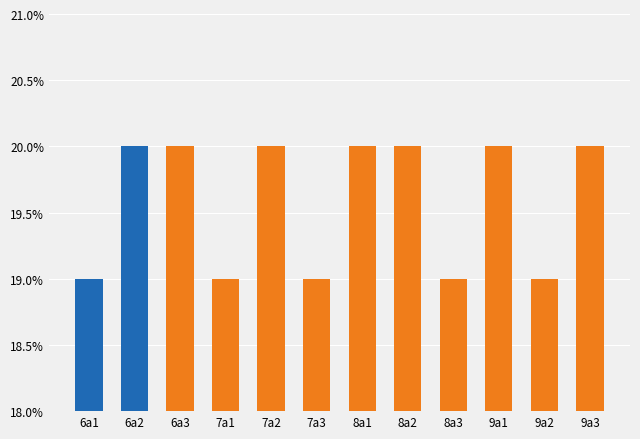

What is the difference between the second highest and minimum values?

1